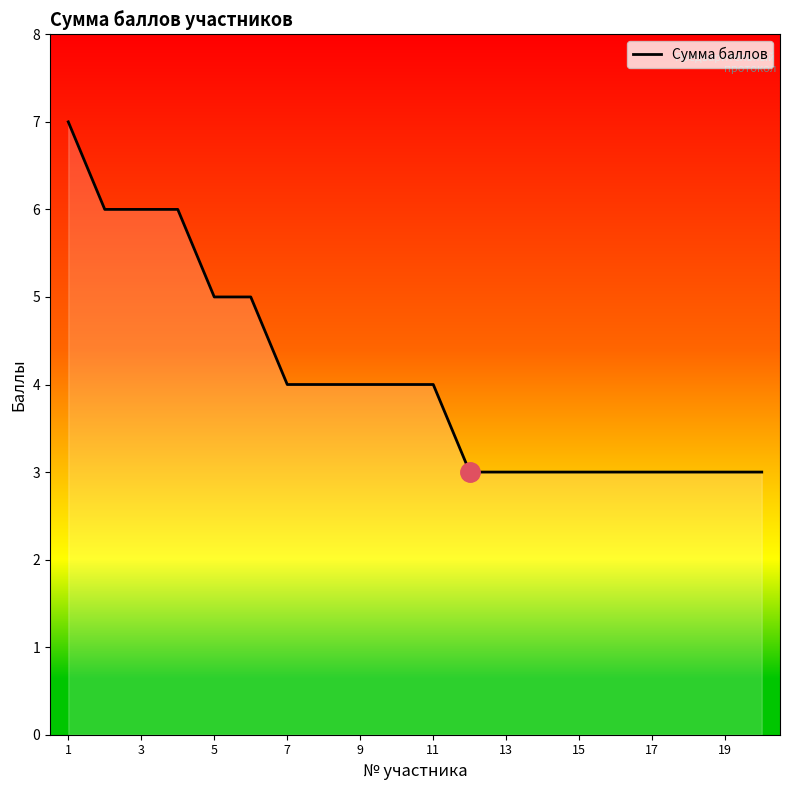

What is the difference between the maximum and minimum values?

4